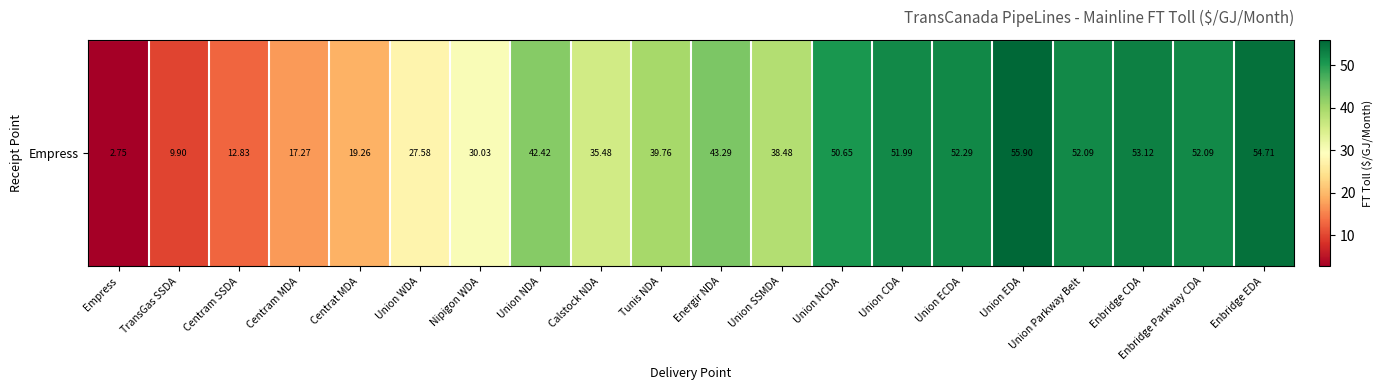

What is the minimum value shown in the chart?

2.8